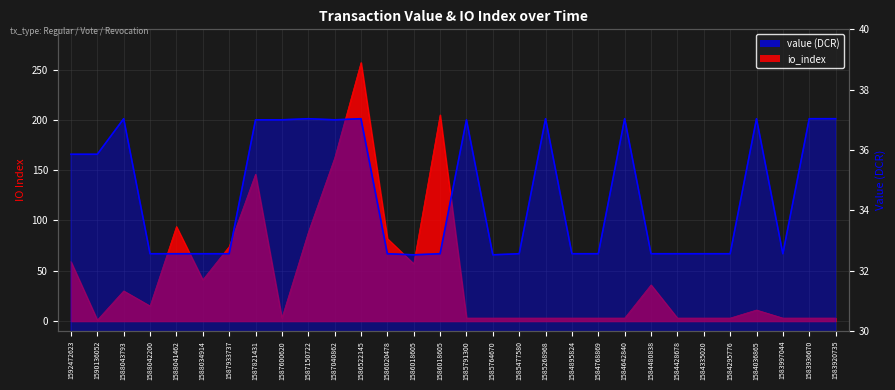

After their last crossing, which series has the higher values: io_index or value?

value